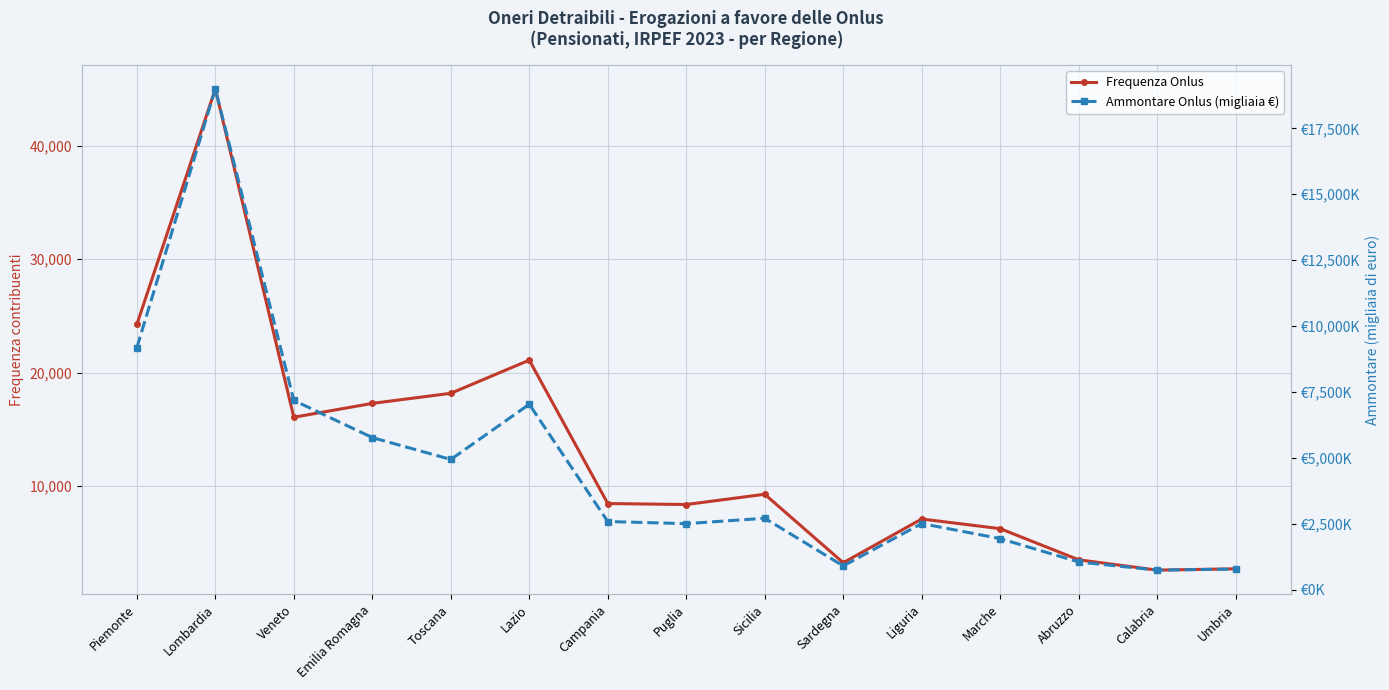

At Campania, list the series in order from smallest to largest.

Ammontare Onlus (migliaia €), Frequenza Onlus